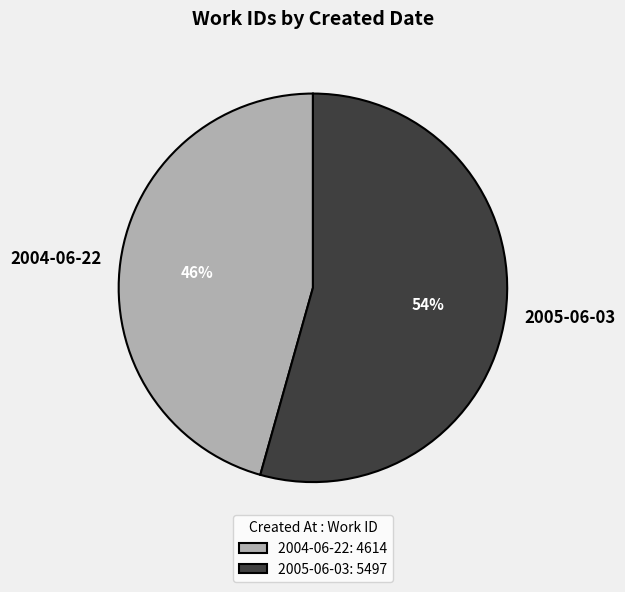

Which has a higher value, 2004-06-22 or 2005-06-03?

2005-06-03